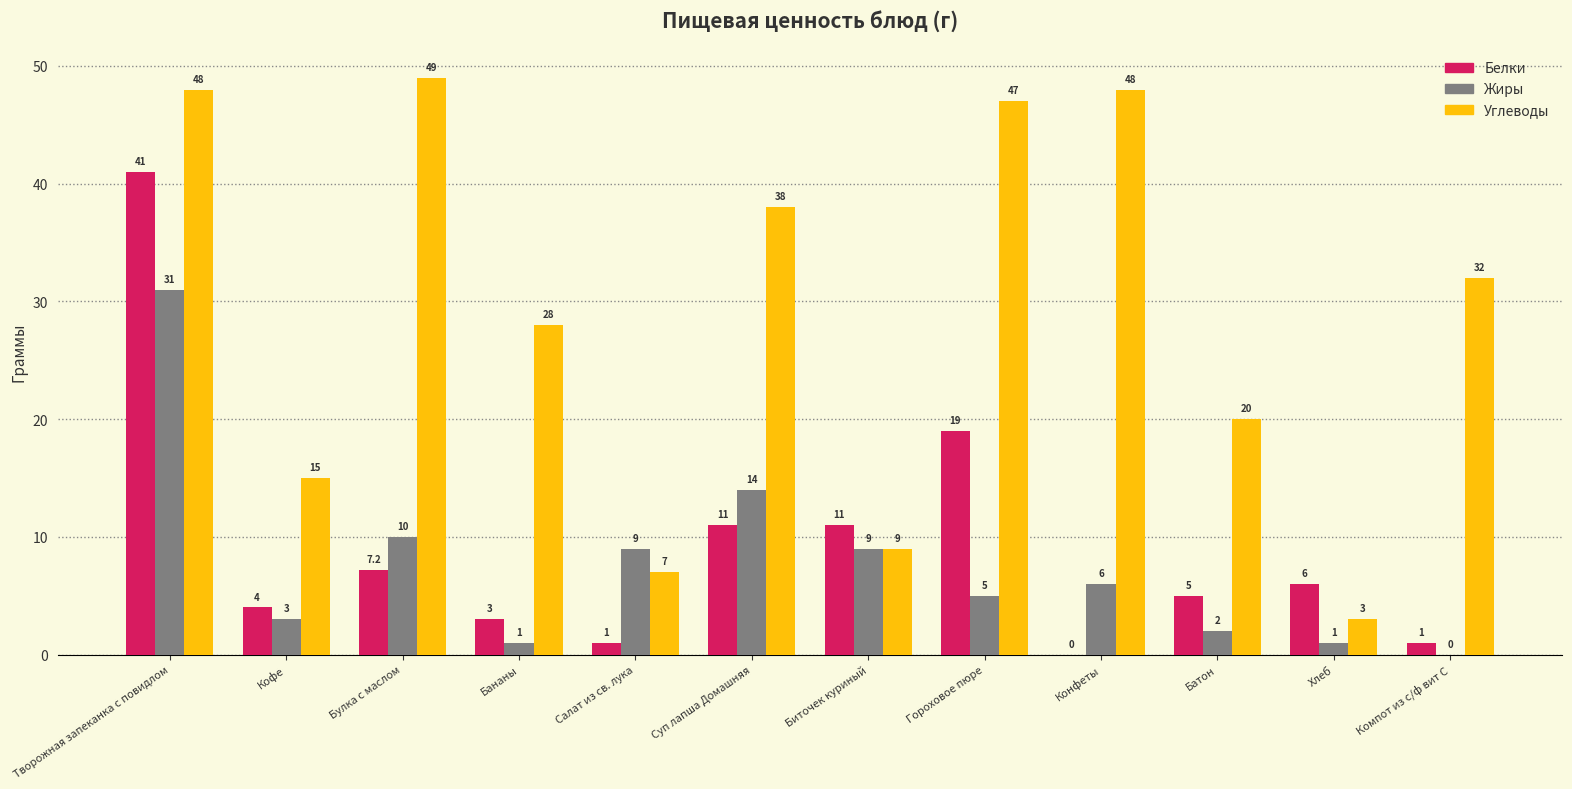

Reading right to left, list all the values displayed in this chart.

Белки: Компот из с/ф вит С=1.0	Хлеб=6.0	Батон=5.0	Конфеты=0.0	Гороховое пюре=19.0	Биточек куриный=11.0	Суп лапша Домашняя=11.0	Салат из св. лука=1.0	Бананы=3.0	Булка с маслом=7.2	Кофе=4.0	Творожная запеканка с повидлом=41.0
Жиры: Компот из с/ф вит С=0.0	Хлеб=1.0	Батон=2.0	Конфеты=6.0	Гороховое пюре=5.0	Биточек куриный=9.0	Суп лапша Домашняя=14.0	Салат из св. лука=9.0	Бананы=1.0	Булка с маслом=10.0	Кофе=3.0	Творожная запеканка с повидлом=31.0
Углеводы: Компот из с/ф вит С=32.0	Хлеб=3.0	Батон=20.0	Конфеты=48.0	Гороховое пюре=47.0	Биточек куриный=9.0	Суп лапша Домашняя=38.0	Салат из св. лука=7.0	Бананы=28.0	Булка с маслом=49.0	Кофе=15.0	Творожная запеканка с повидлом=48.0